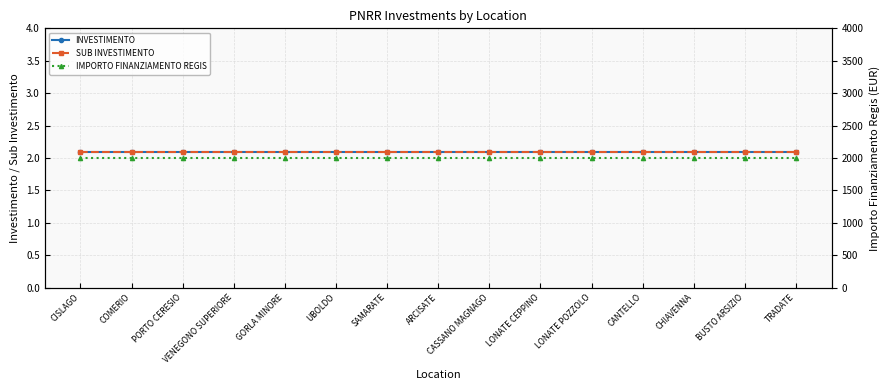

What is the approximate value of SUB INVESTIMENTO at COMERIO?

2.1